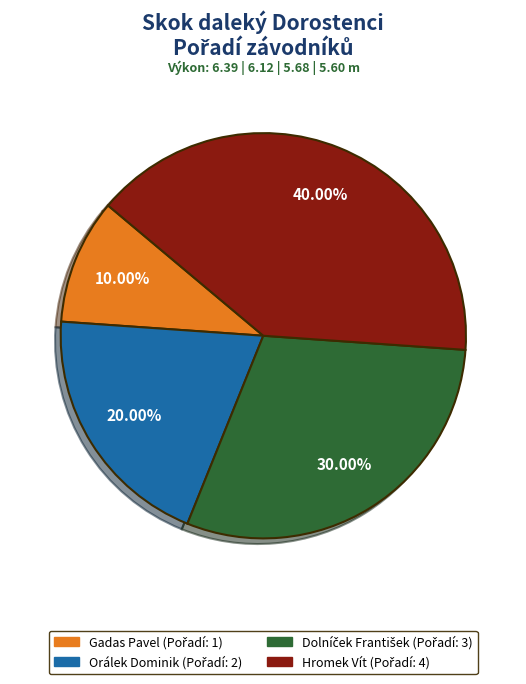

What is the largest slice in the pie chart?

Hromek Vít